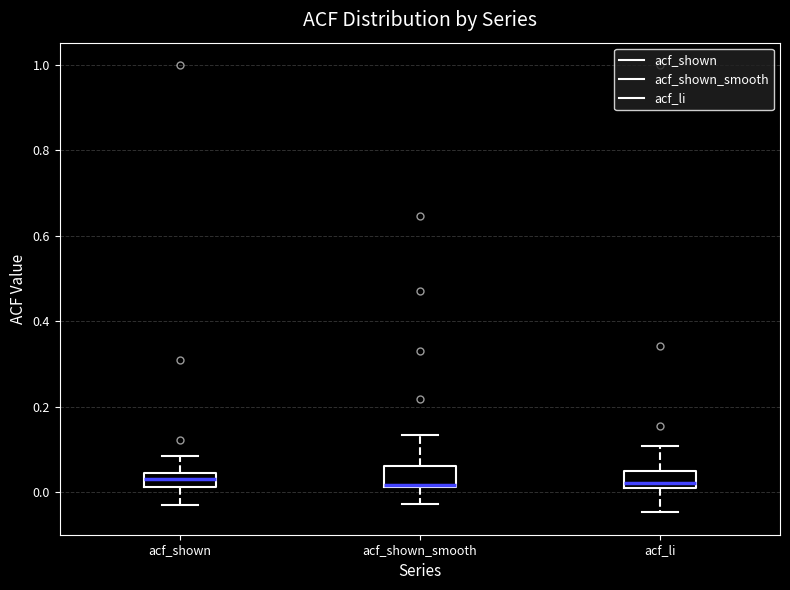

Reading left to right, transcribe this box plot: for each box, give where its median line is, the range the box spans, and where its two whiskers end, as read against the y-axis. The values are not printed on the chart, so give them approximately, as read against the axis.

acf_shown: median 0.02 (inside the box), box 0.02 to 0.04, whiskers -0.02 to 0.08
acf_shown_smooth: median 0.02, box 0.02 to 0.06, whiskers -0.02 to 0.14
acf_li: median 0.02, box 0.00 to 0.04, whiskers -0.04 to 0.10